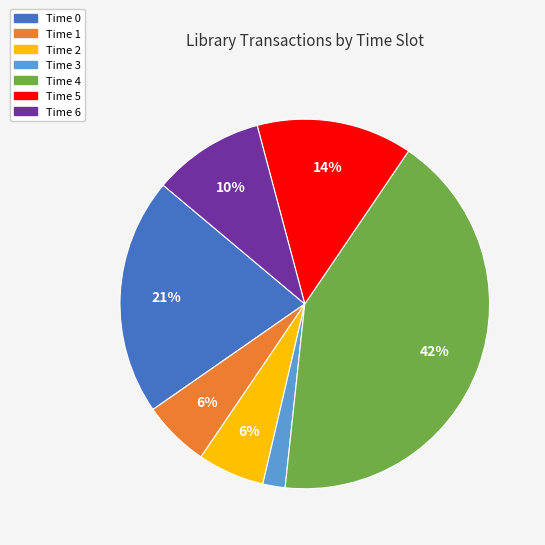

True or false: Time 1 accounts for 6% of the total.

True